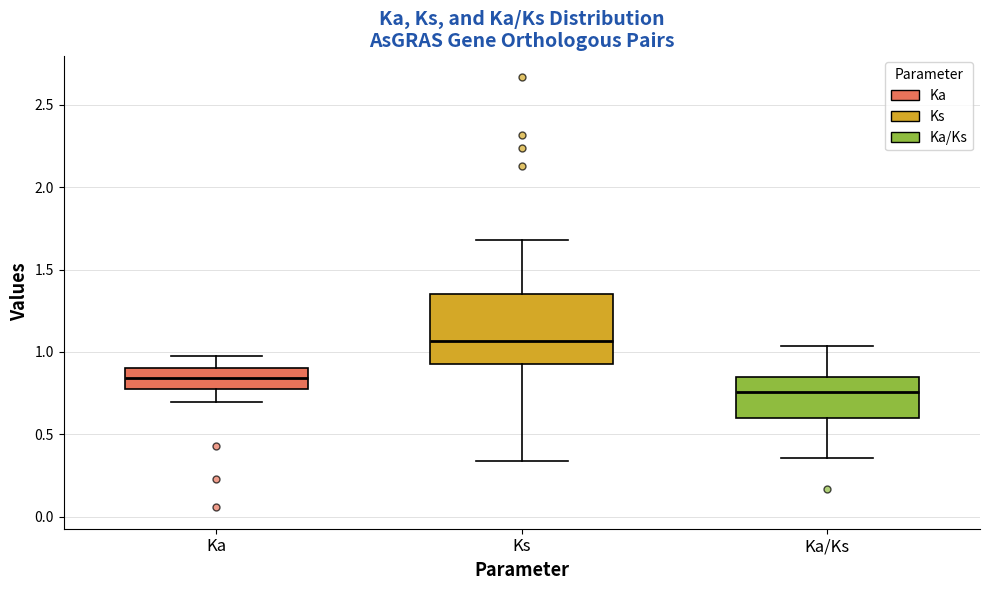

Where is the lower edge of the box for Ks on the y-axis? The values are not printed on the chart, so give them approximately, as read against the axis.

0.95